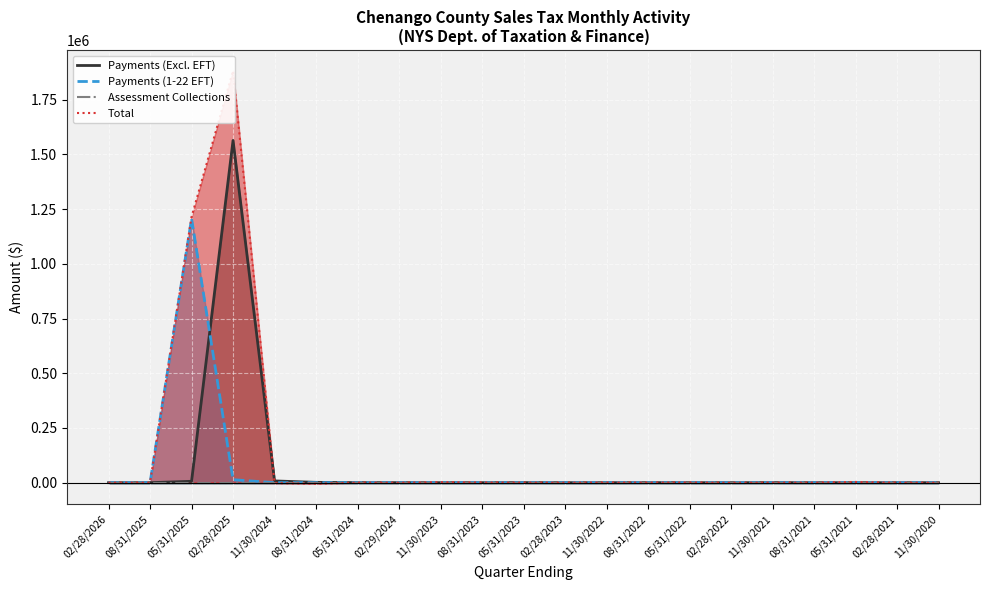

What is the smallest value displayed?

-4948.6